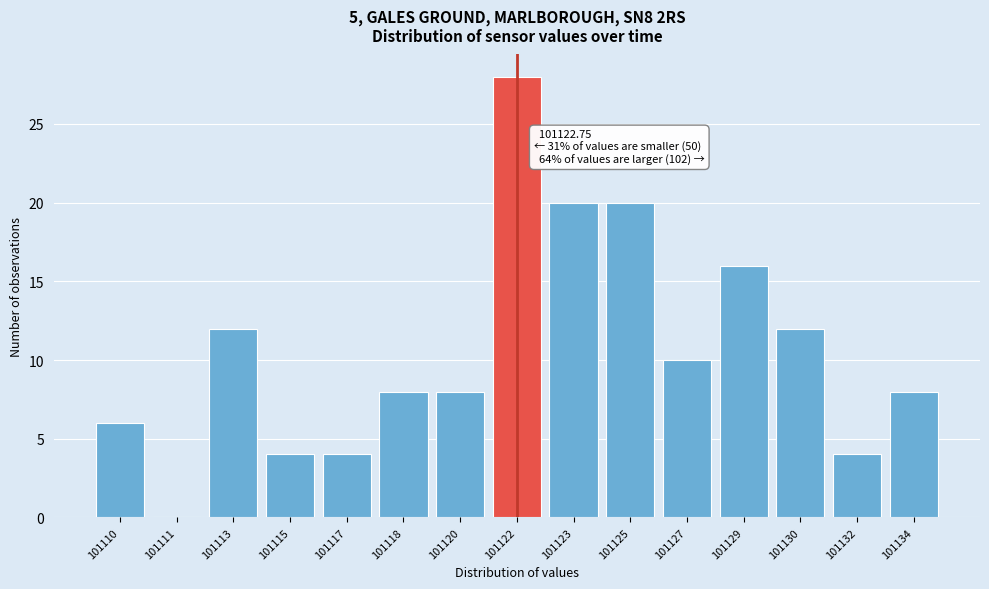

Reading left to right, extract all data points from this chart.

101110=6	101111=0	101113=12	101115=4	101117=4	101118=8	101120=8	101122=28	101123=20	101125=20	101127=10	101129=16	101130=12	101132=4	101134=8